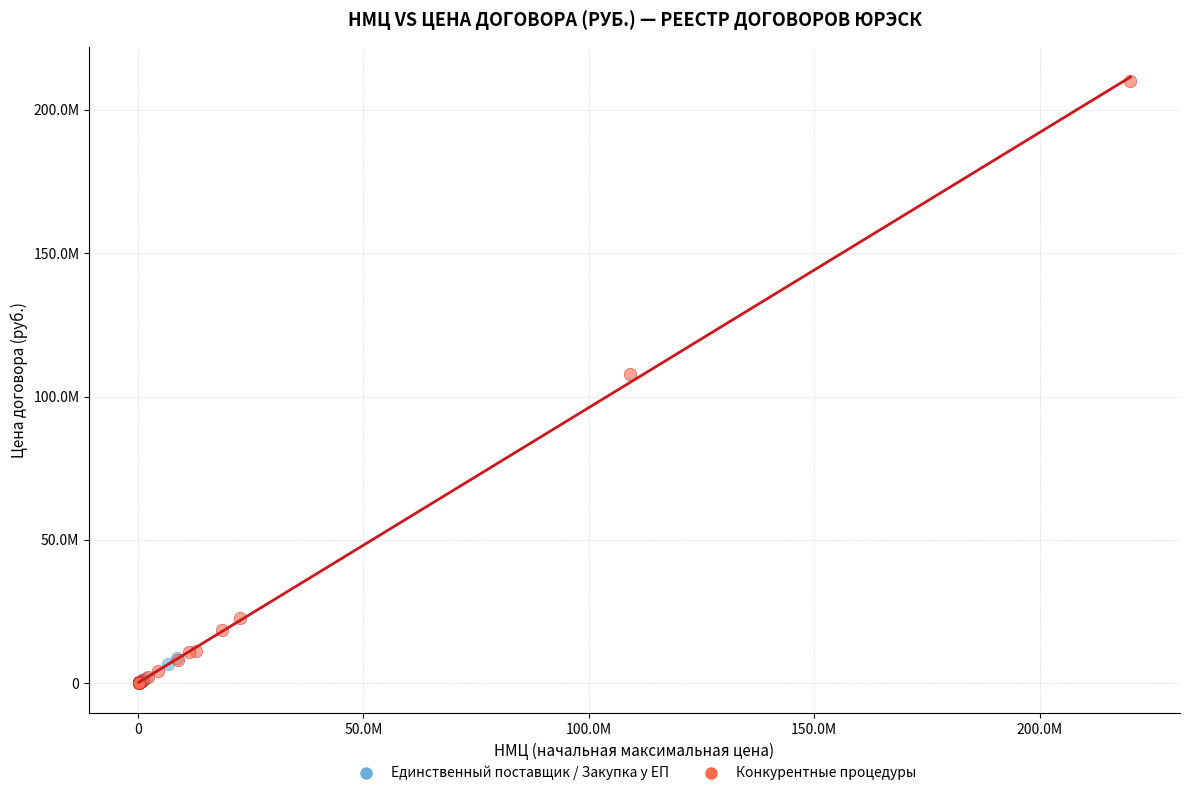

What are all the series names shown in the legend?

Единственный поставщик / Закупка у ЕП, Конкурентные процедуры